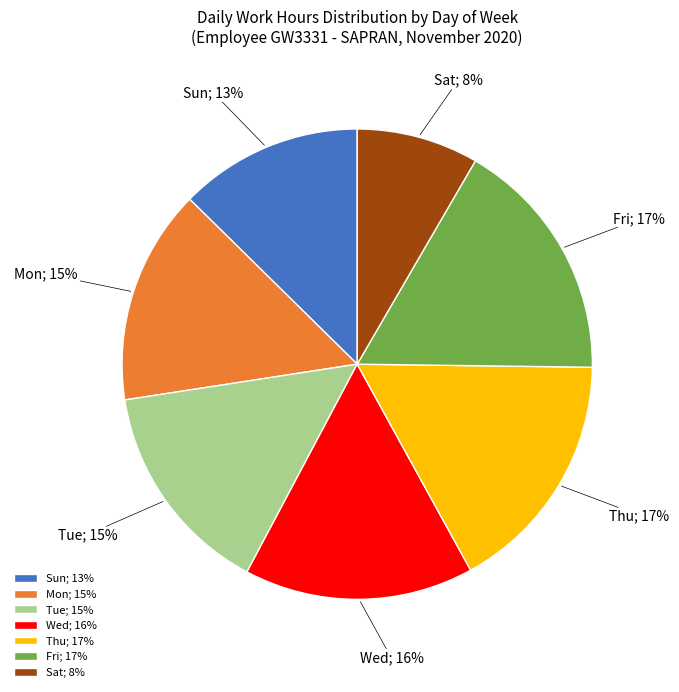

Combined, do Fri; 17% and Thu; 17% account for over 50%?

No